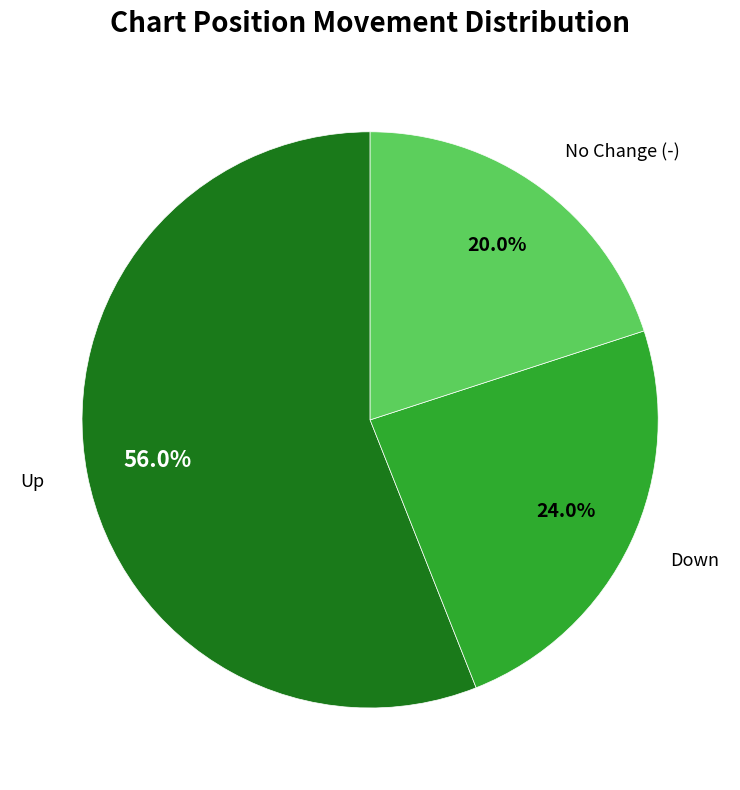

Is there any slice that represents more than half of the pie?

Yes